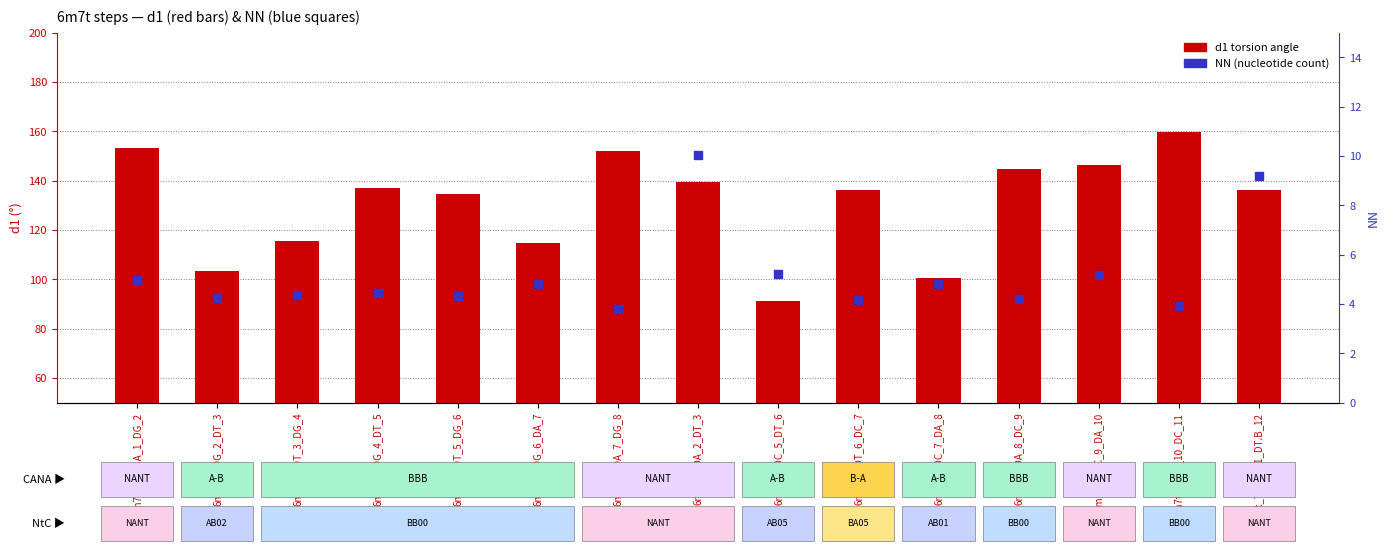

Which series has the largest Y range (max minus min)?

d1 (torsion angle)